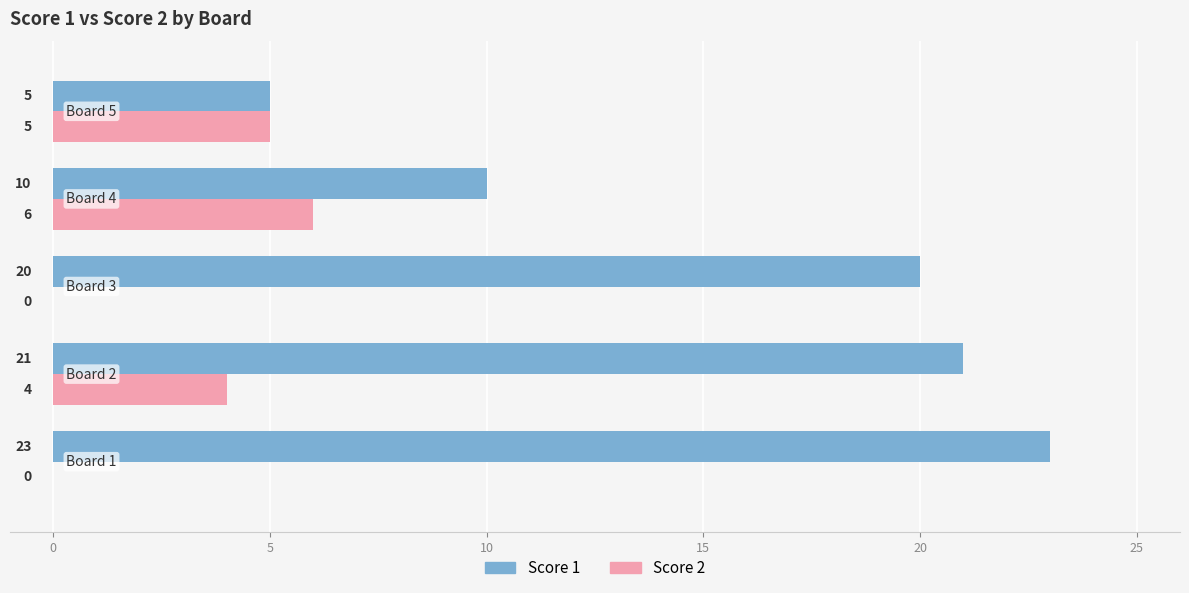

What is the sum of all Score 1 values?

79